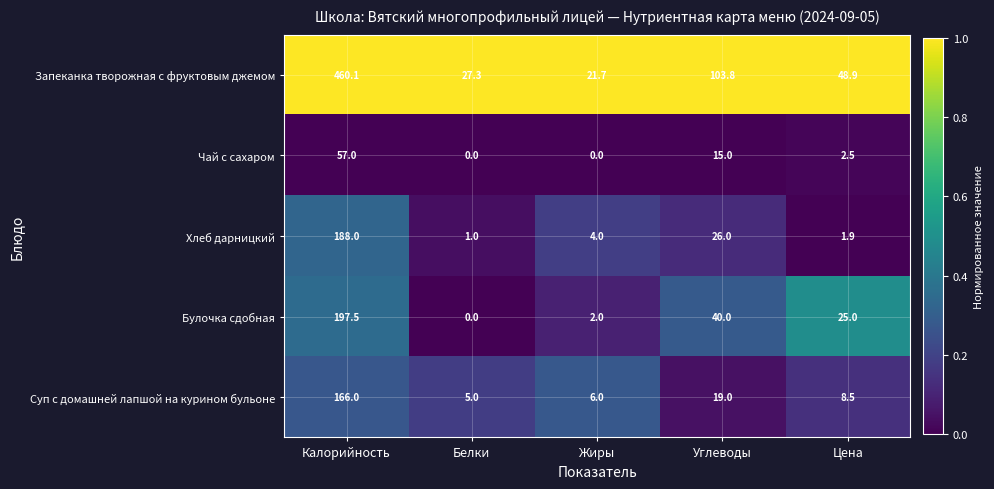

Which category has the highest value across all series?

Калорийность